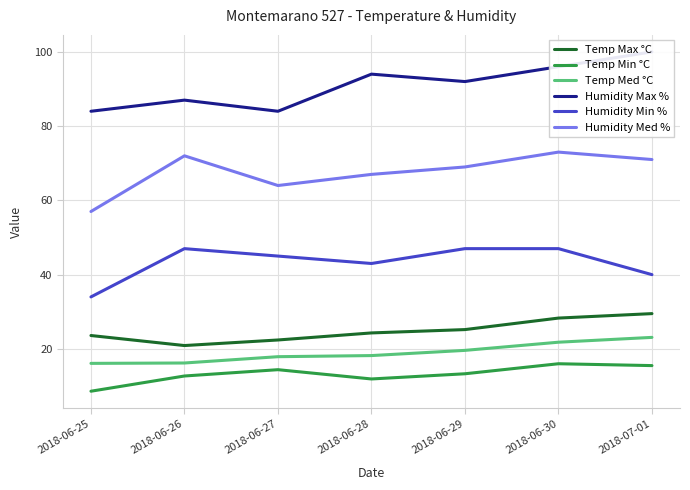

Between 2018-06-28 and 2018-06-29, which series saw the biggest shift?

Humidity Min %